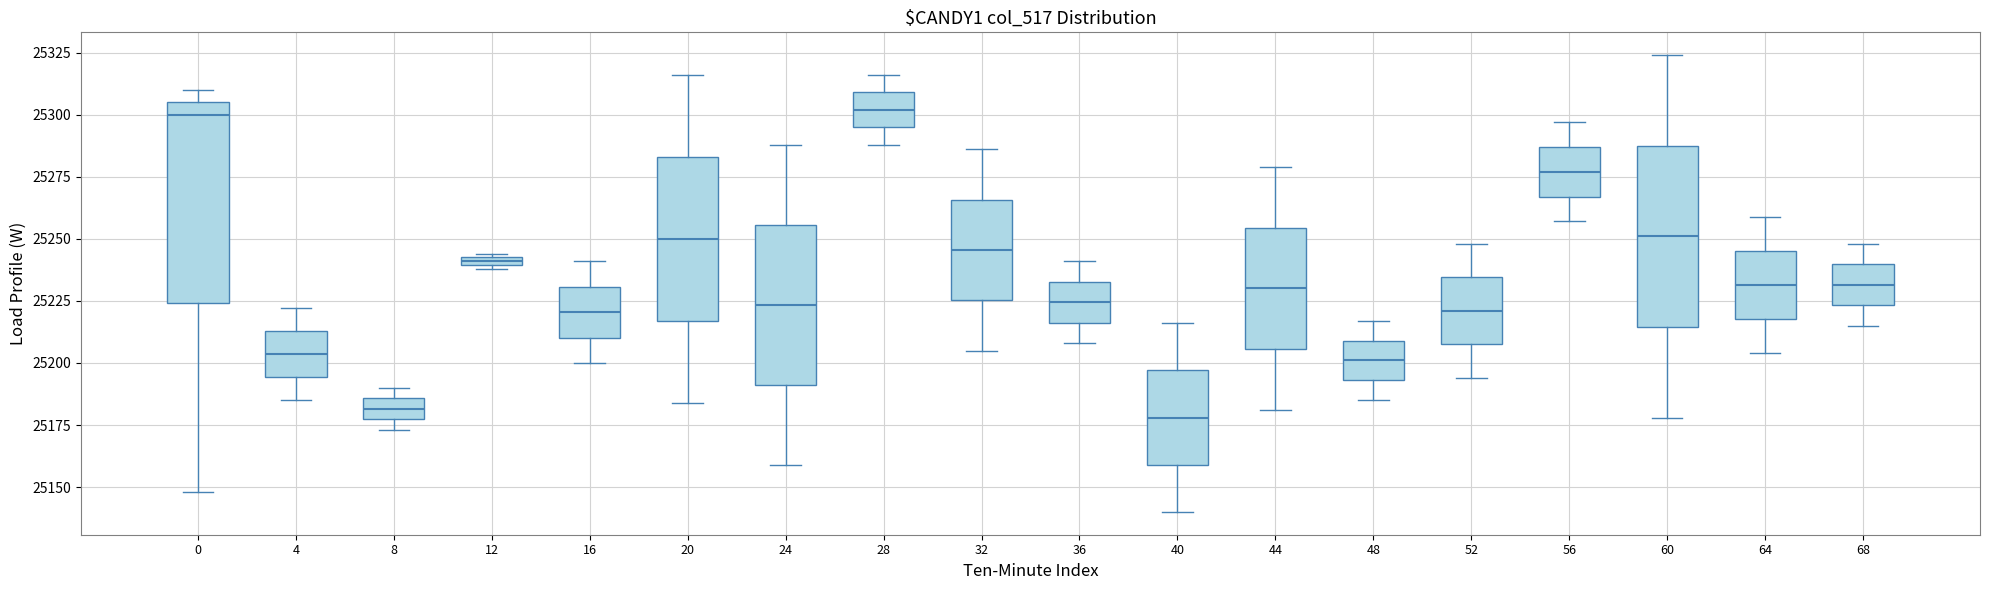

Where does the lower whisker of the box at x = 0 end on the y-axis? The values are not printed on the chart, so give them approximately, as read against the axis.

25150